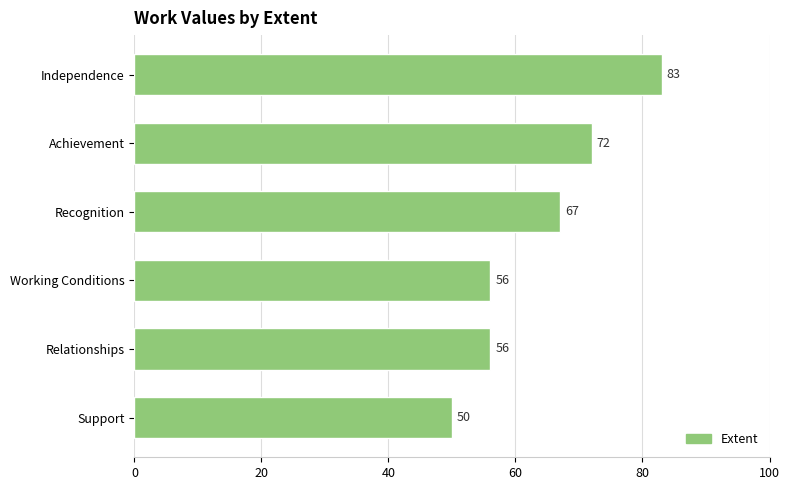

Reading top to bottom, list all the values displayed in this chart.

Independence=83	Achievement=72	Recognition=67	Working Conditions=56	Relationships=56	Support=50